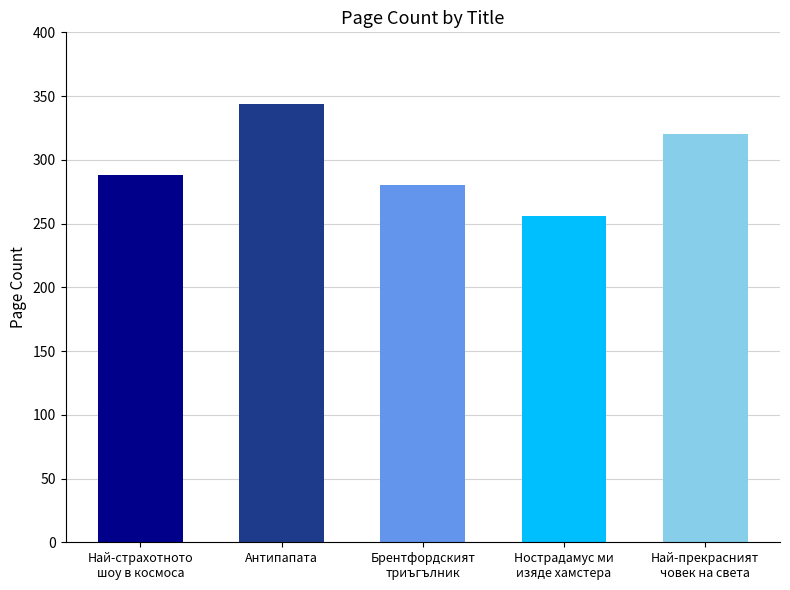

What is the change in value from Най-страхотното
шоу в космоса to Брентфордският
триъгълник?

-8